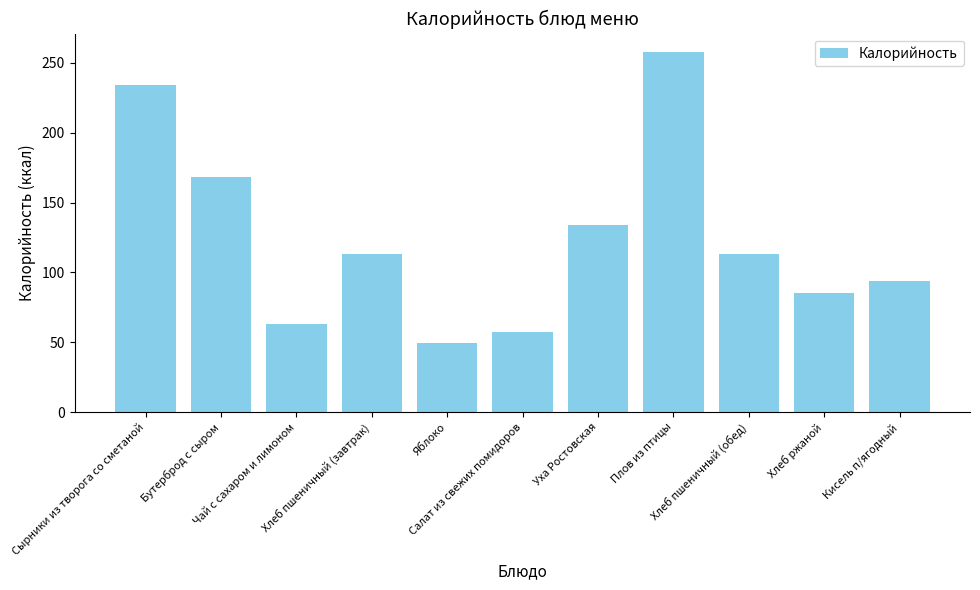

What is the minimum value shown in the chart?

49.5